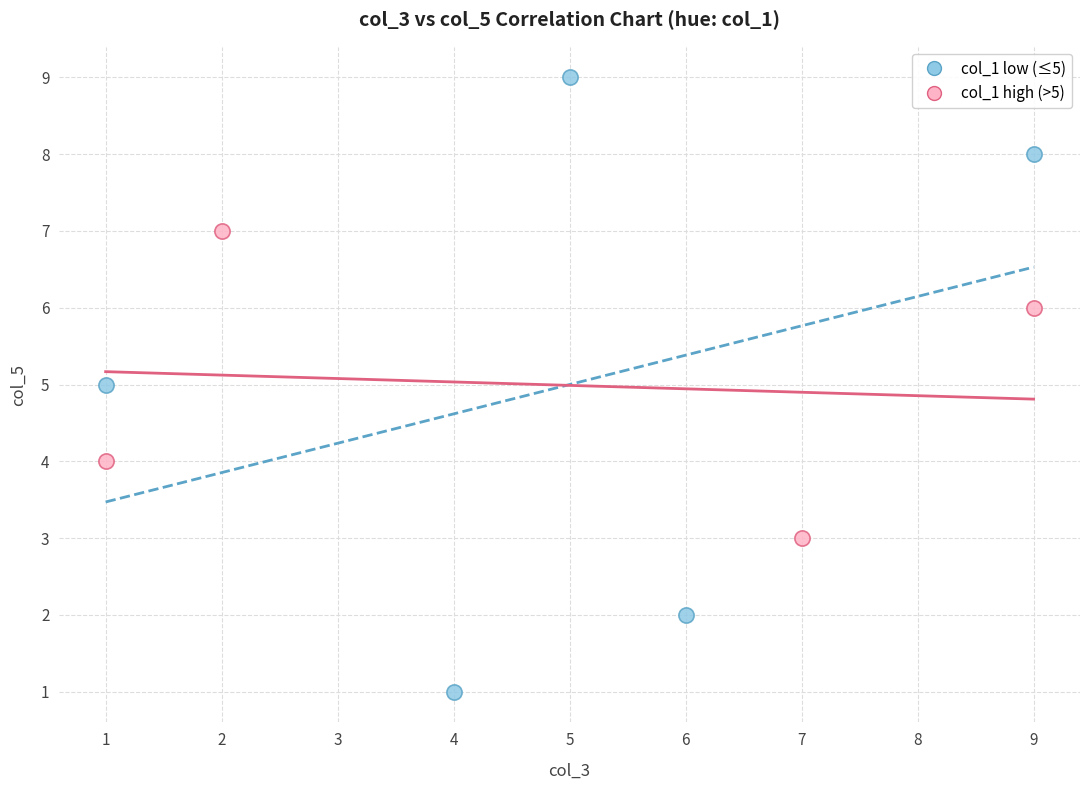

Which series reaches the maximum Y coordinate?

col_1 low (≤5)